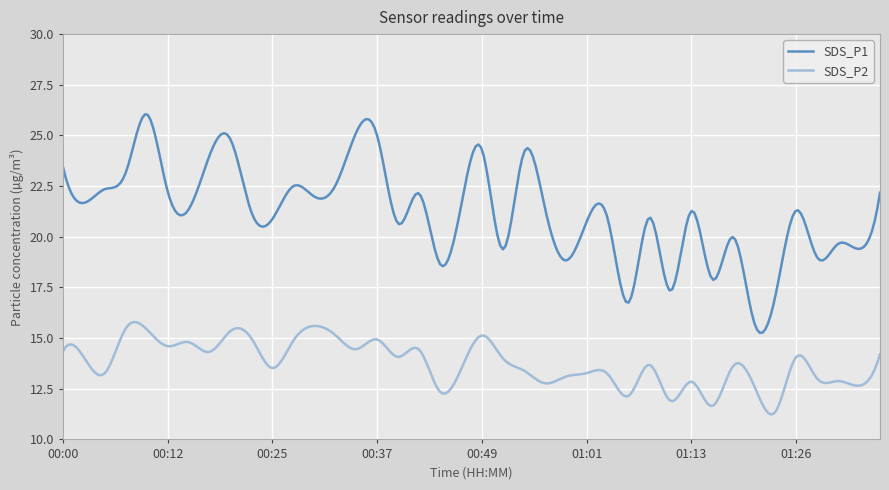

What is the maximum value for SDS_P2?

15.8